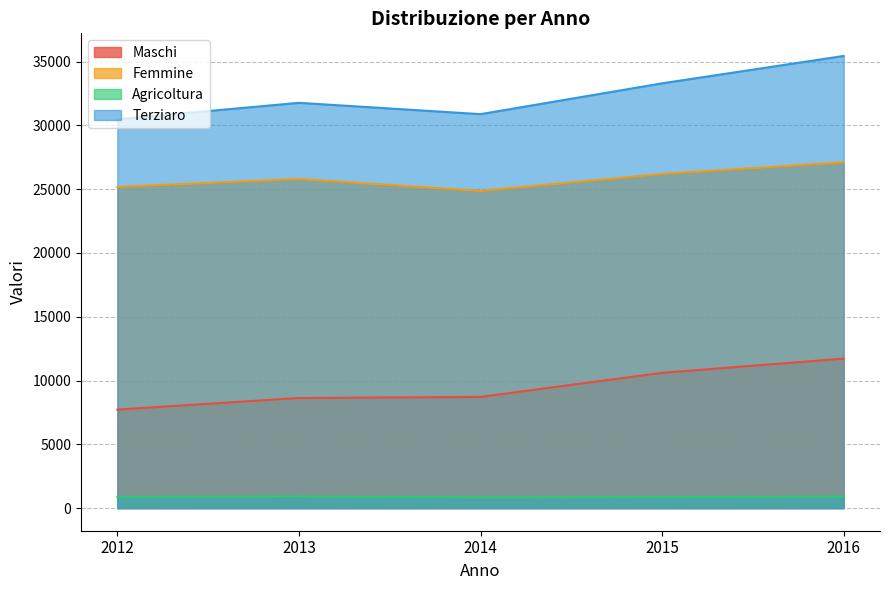

Is it true that Terziaro equals 35442 at 2016?

True